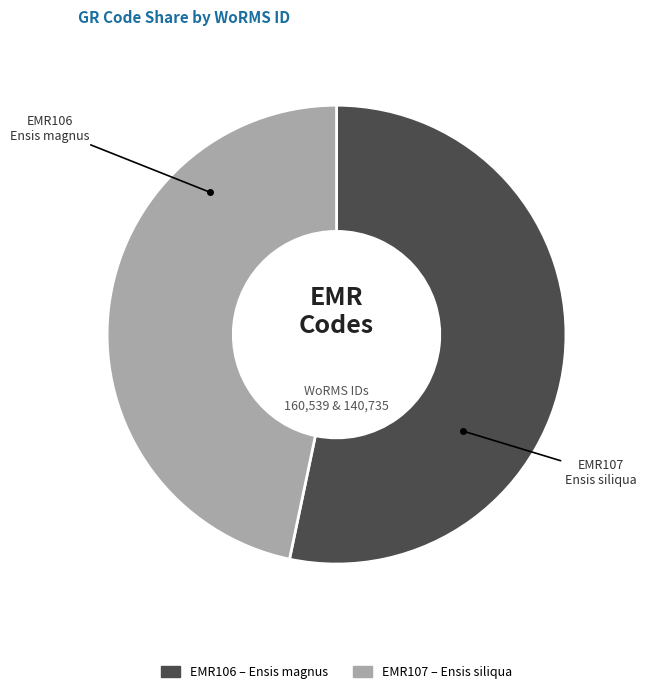

The EMR106 slice represents 43% of the pie. True or false?

False